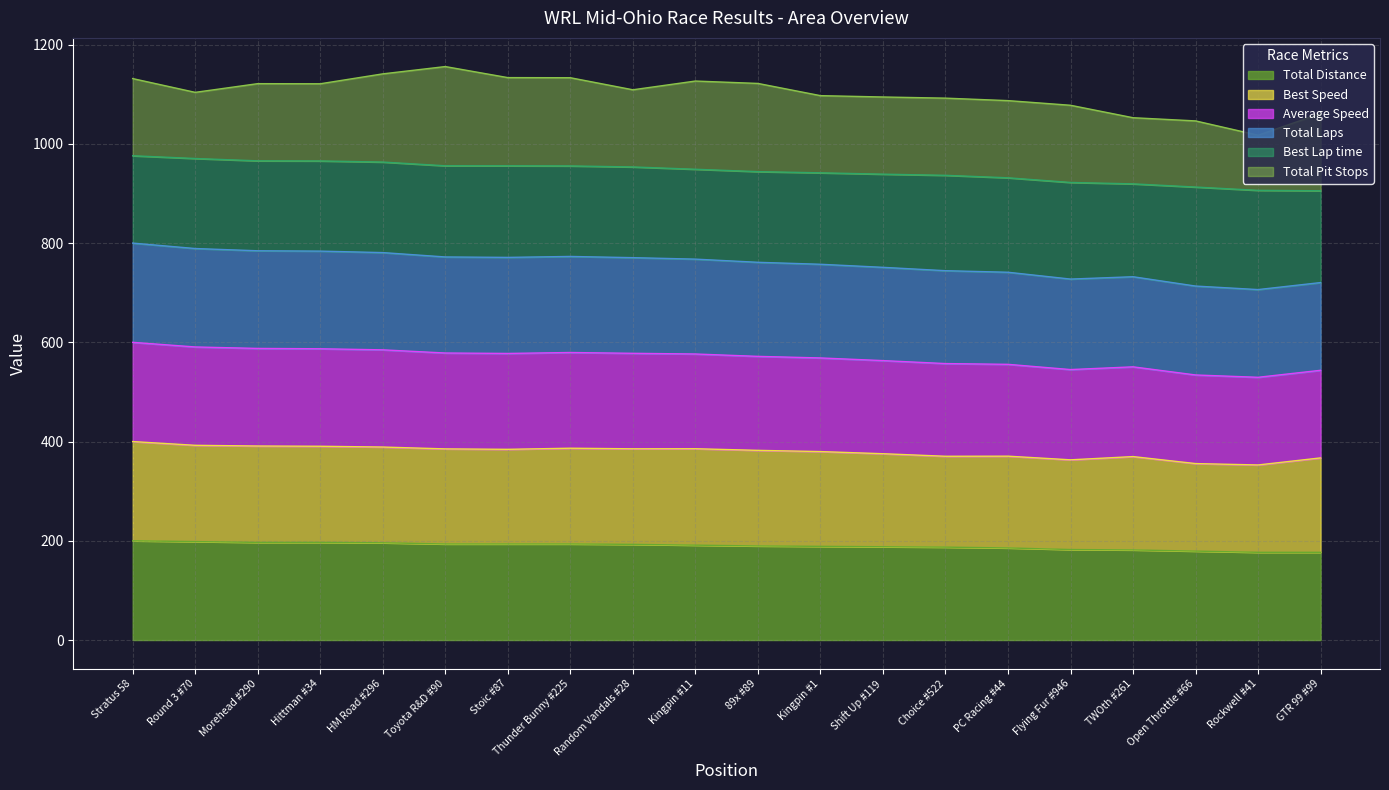

True or false: Total Laps and Total Distance intersect in this chart.

False